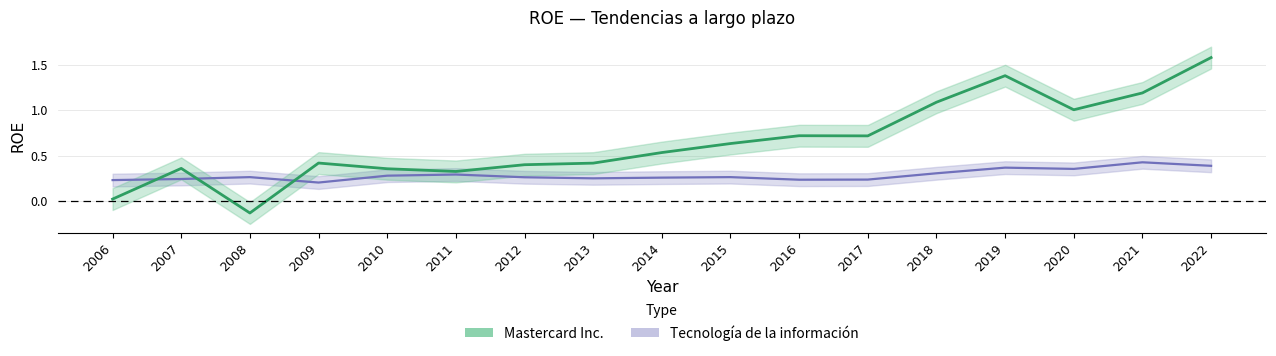

At which label does Mastercard Inc. first exceed 0?

2006